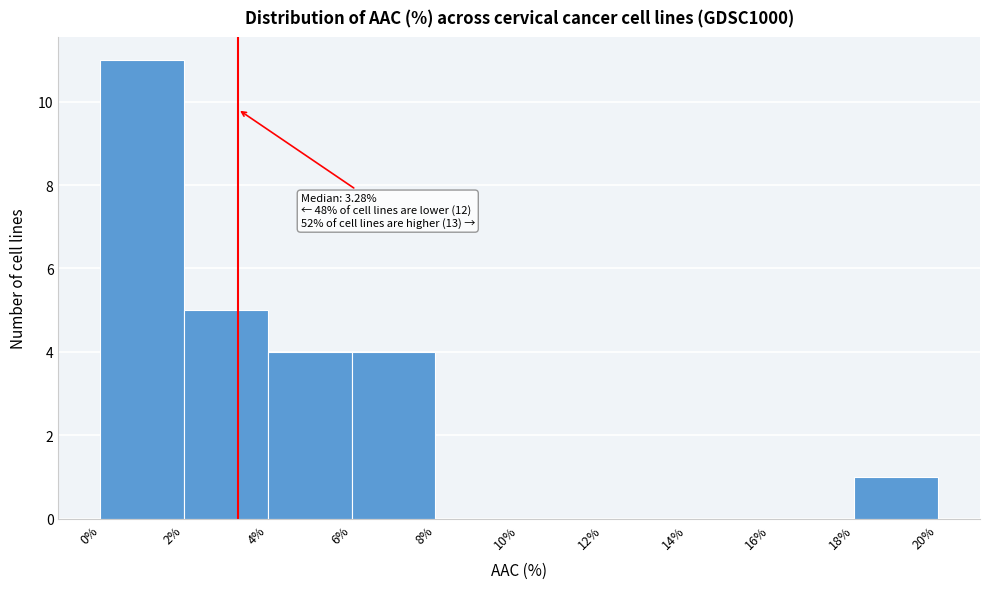

Over which range of the x-axis is the bar tallest?

0% to 2%